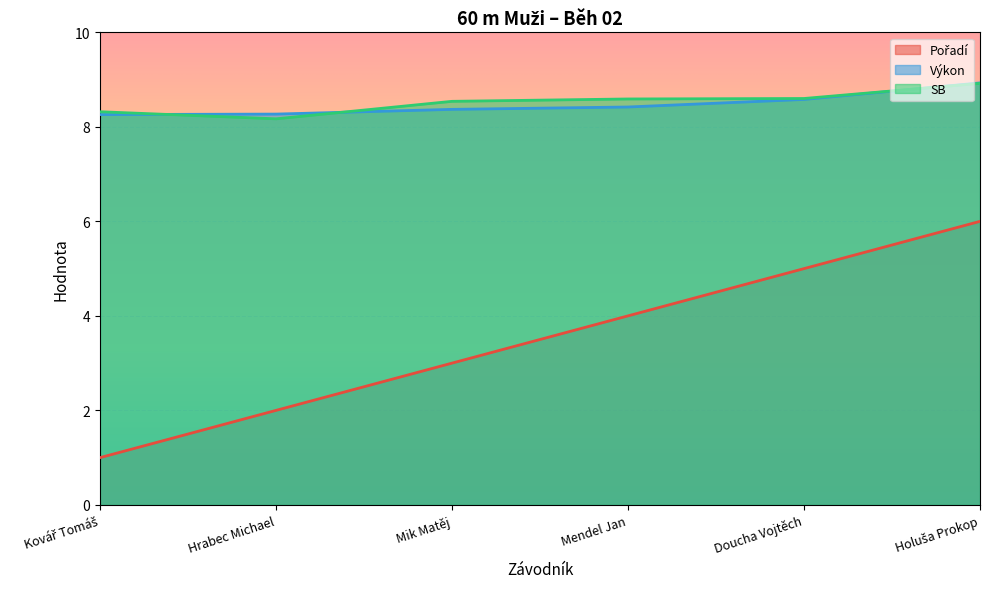

What is the value of the Výkon point at the 6th from the left?

8.9